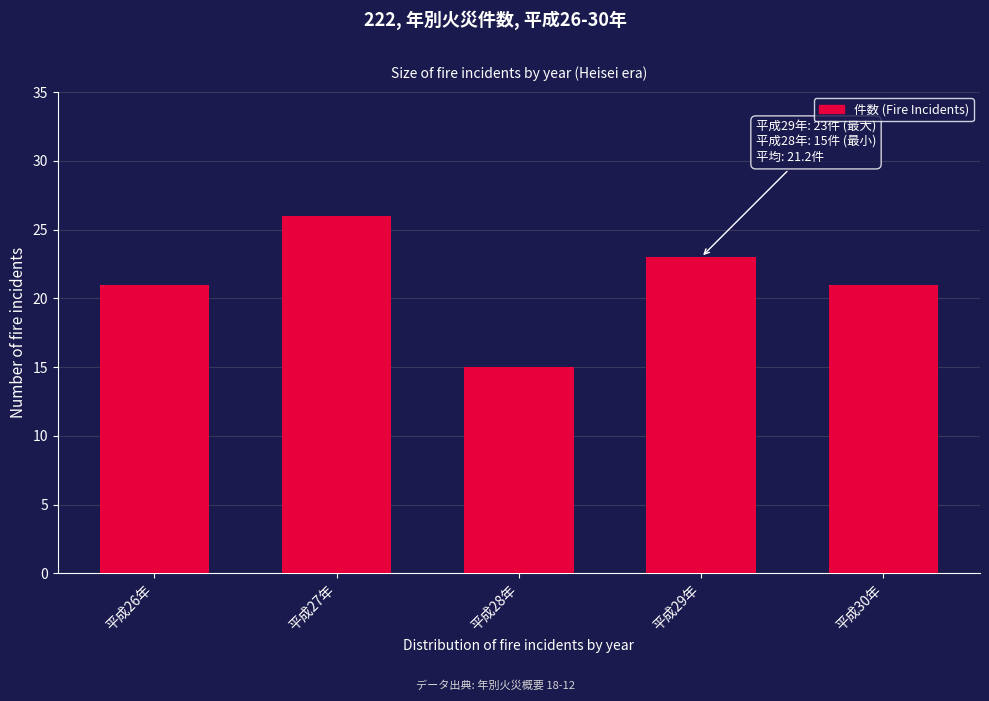

Reading left to right, extract all data points from this chart.

平成26年=21	平成27年=26	平成28年=15	平成29年=23	平成30年=21